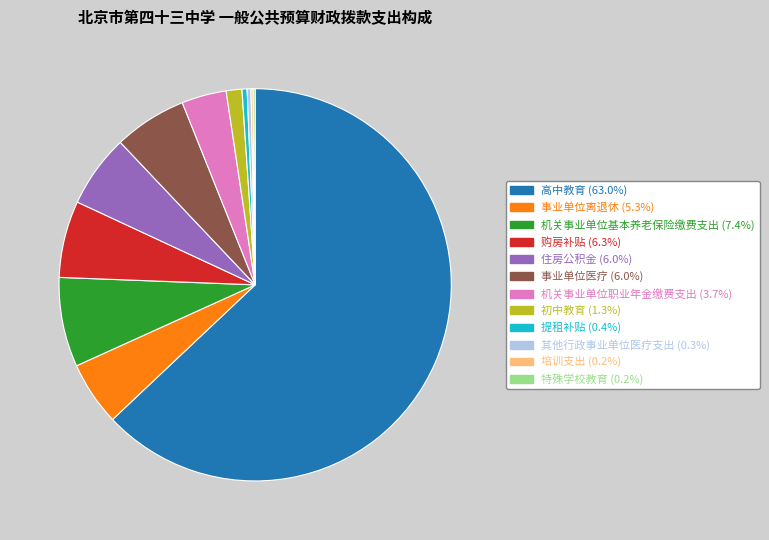

Is there a majority slice in this chart?

Yes